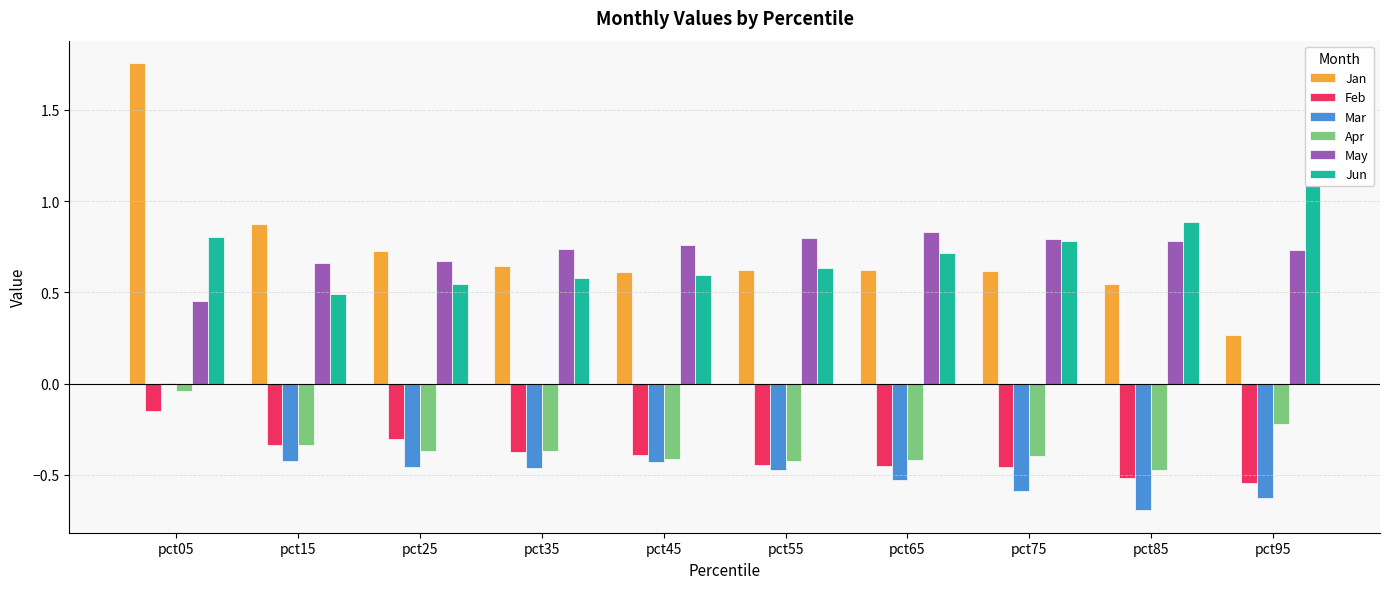

Which label corresponds to the largest value in the chart?

pct05